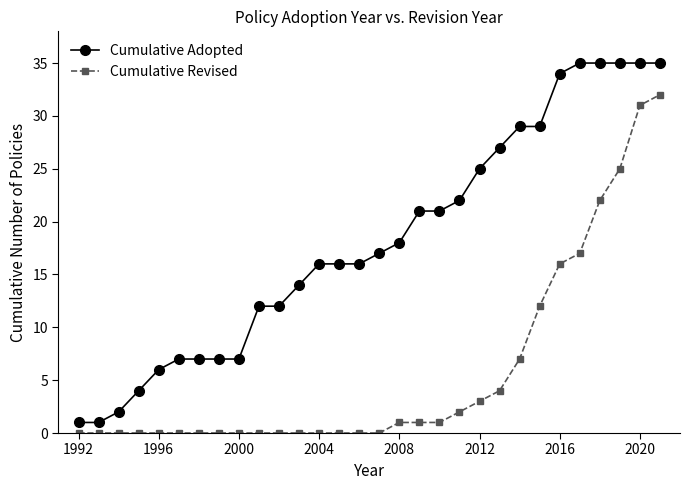

True or false: Cumulative Revised and Cumulative Adopted cross at least once.

False